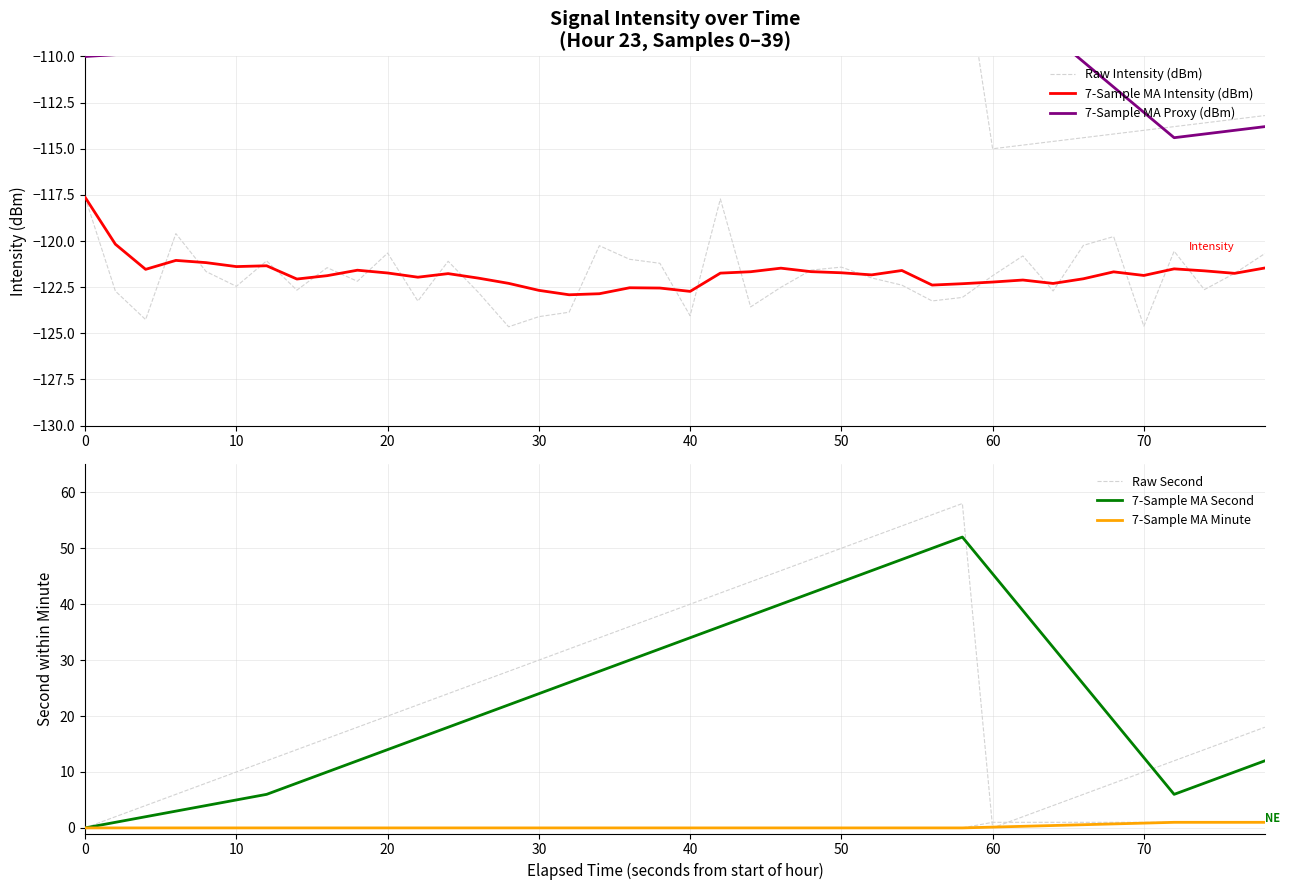

What is the difference between the maximum and minimum values in the 7-Sample MA Minute series?

1.0